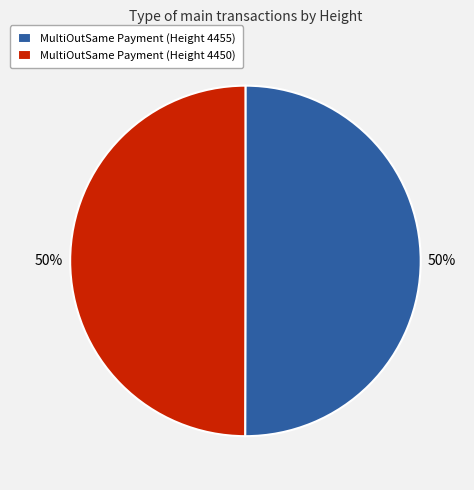

True or false: MultiOutSame Payment (Height 4450) accounts for 50% of the total.

True